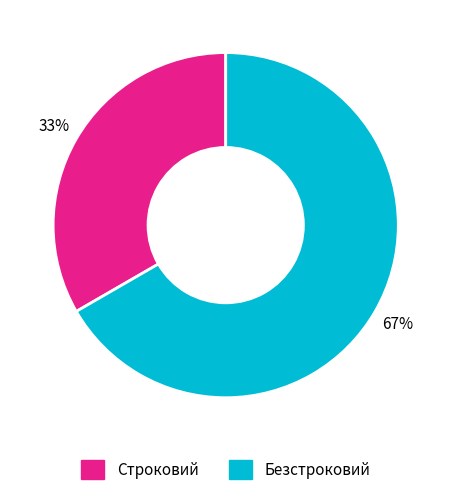

Rank the categories by value from lowest to highest.

Строковий, Безстроковий